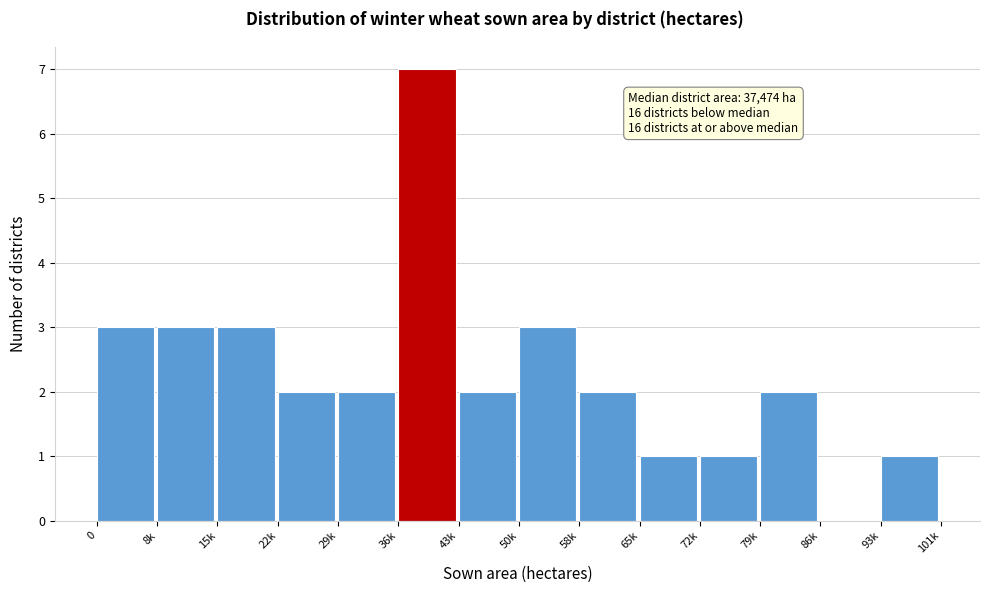

Reading right to left, transcribe all the data shown in this chart.

93k=1	86k=0	79k=2	72k=1	65k=1	58k=2	50k=3	43k=2	36k=7	29k=2	22k=2	15k=3	8k=3	0=3